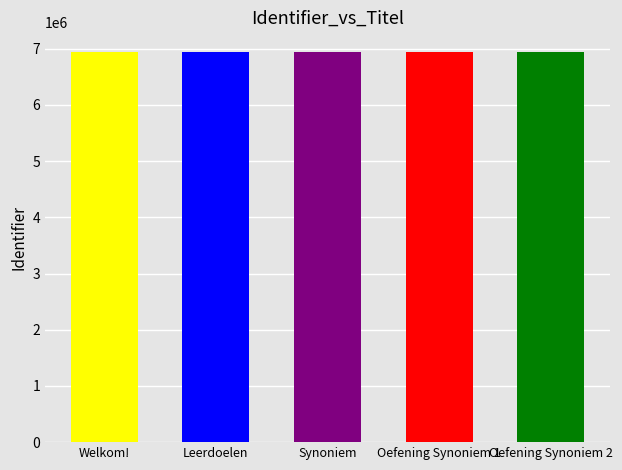

List the labels in order of value, largest first.

Oefening Synoniem 2, Oefening Synoniem 1, Synoniem, Leerdoelen, Welkom!